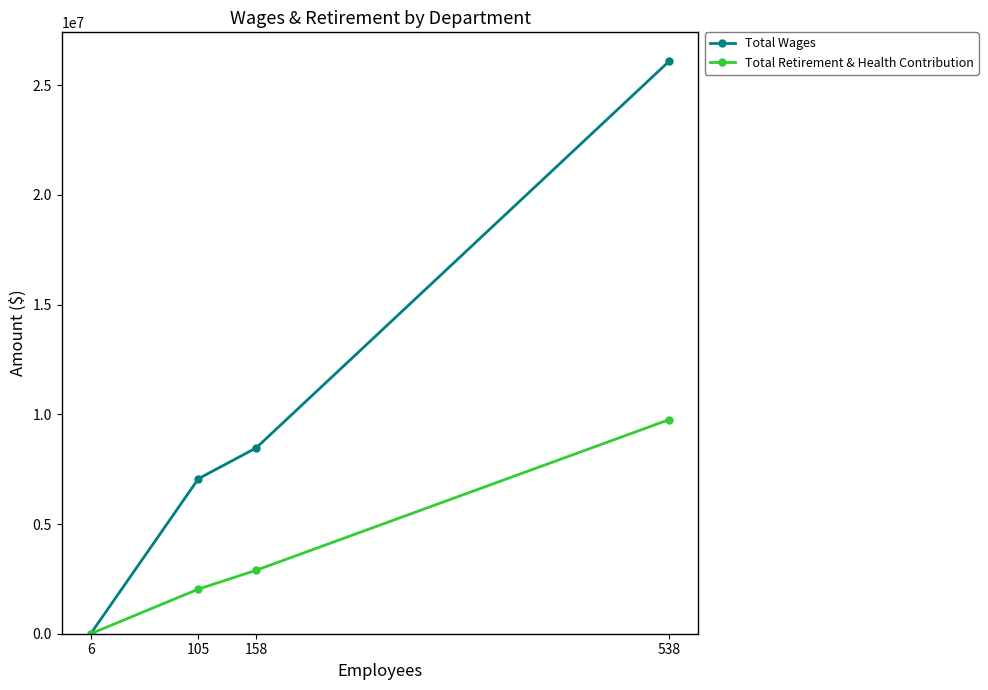

What are all the series names shown in the legend?

Total Wages, Total Retirement & Health Contribution